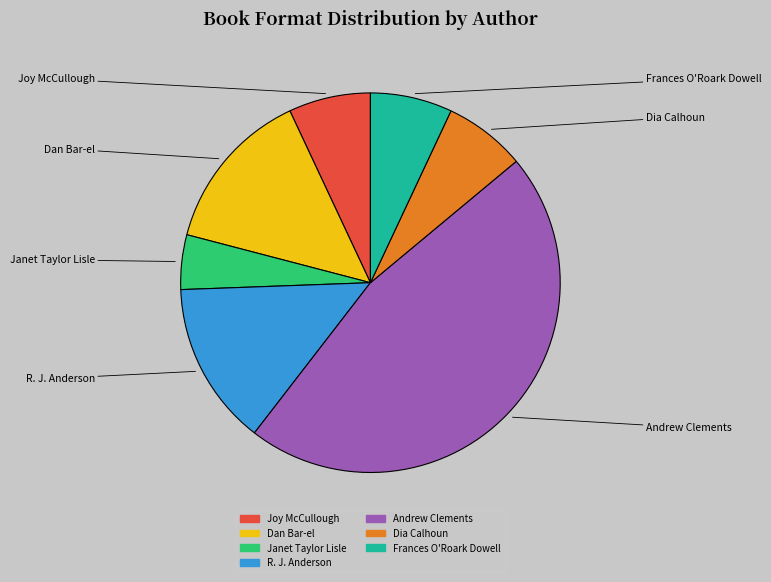

True or false: Dia Calhoun accounts for 7% of the total.

True